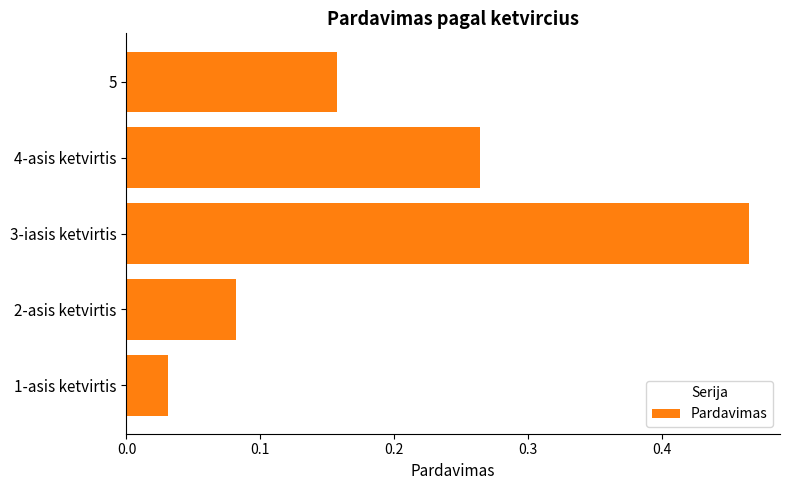

Which label corresponds to the largest value in the chart?

3-iasis ketvirtis